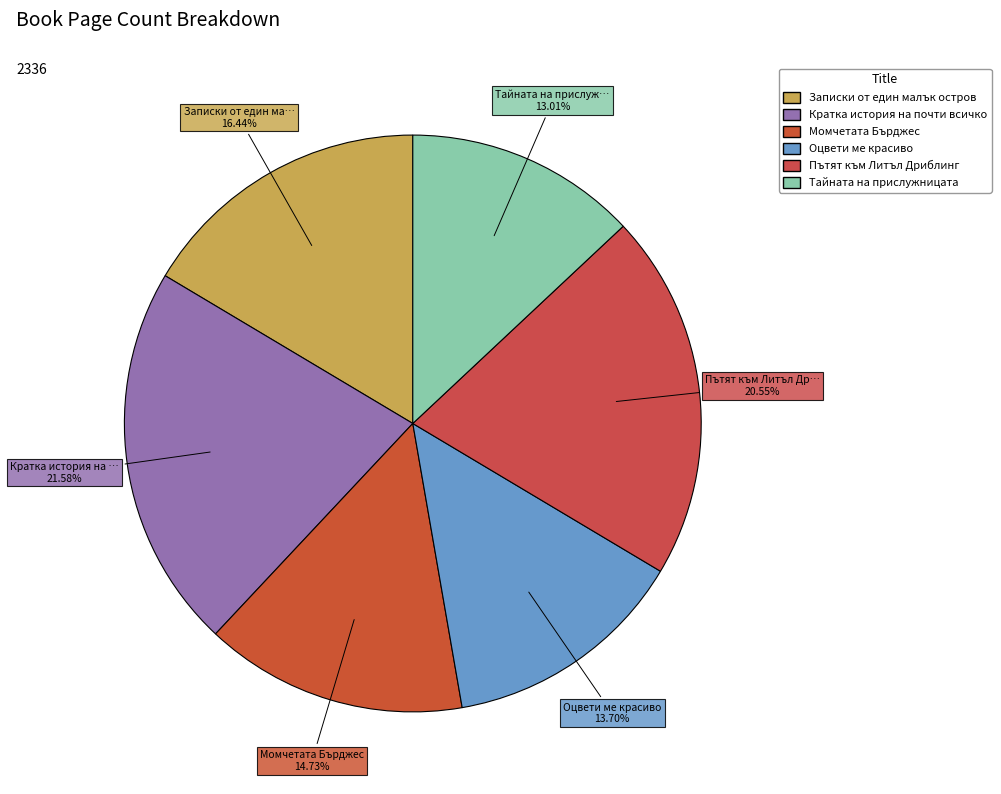

Rank the categories by value from highest to lowest.

Кратка история на почти всичко, Пътят към Литъл Дриблинг, Записки от един малък остров, Момчетата Бърджес, Оцвети ме красиво, Тайната на прислужницата